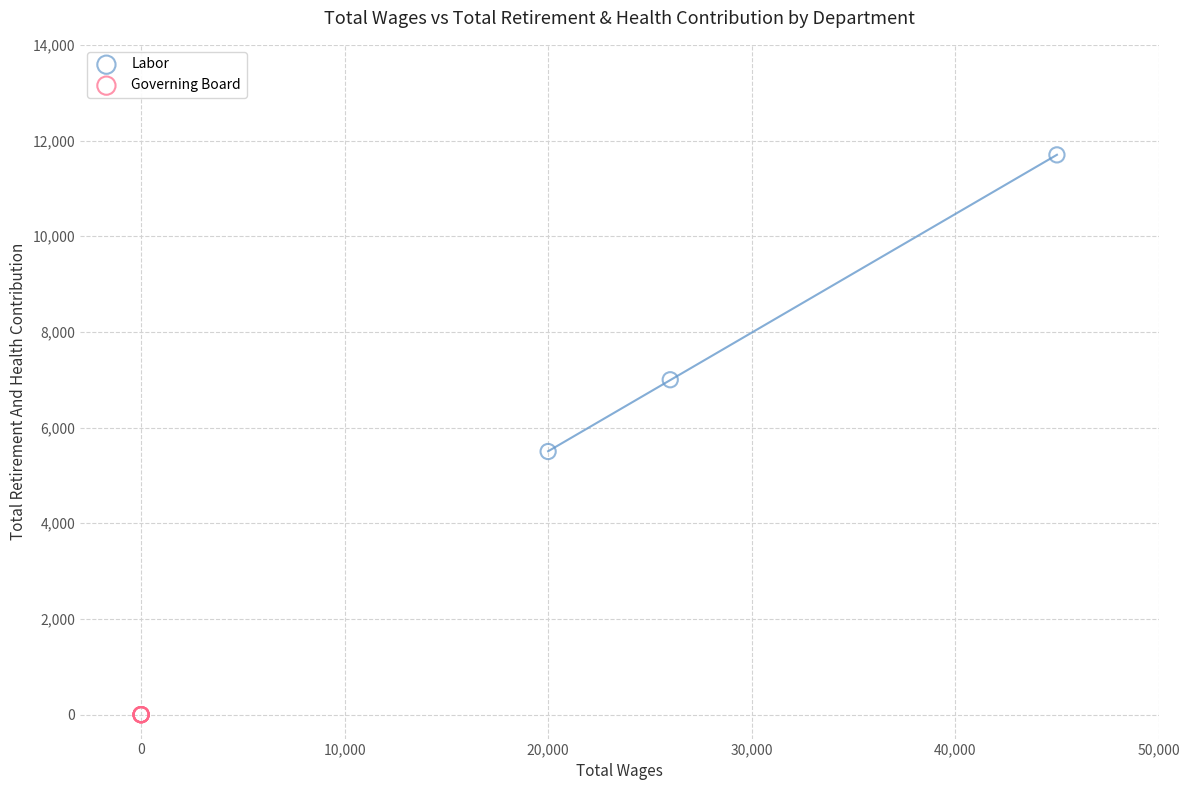

Which series reaches the maximum Y coordinate?

Labor